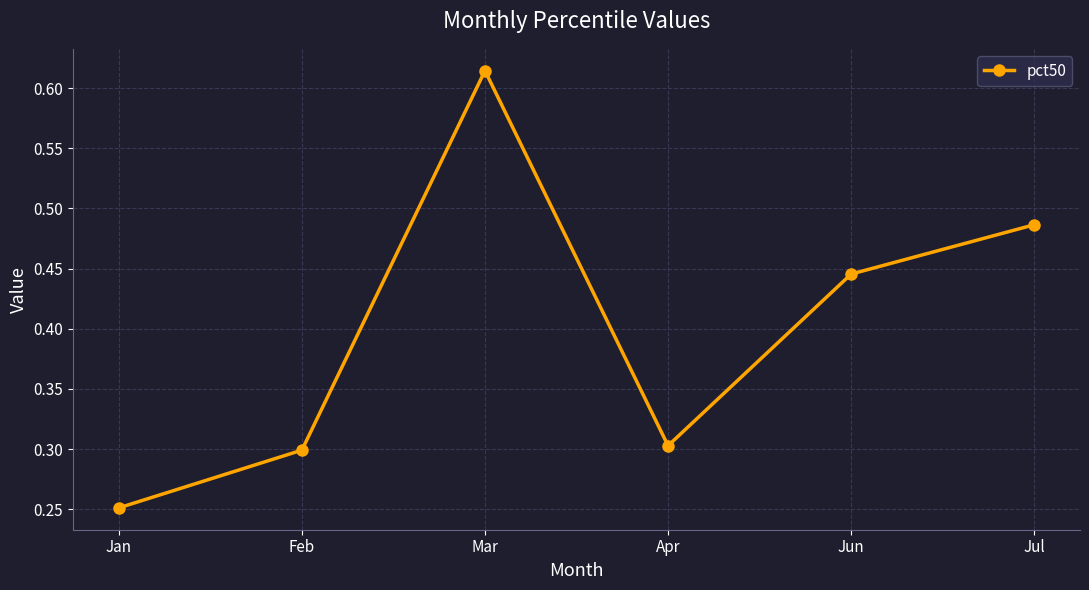

What is the sum of the values at Jun and Jan?

0.7